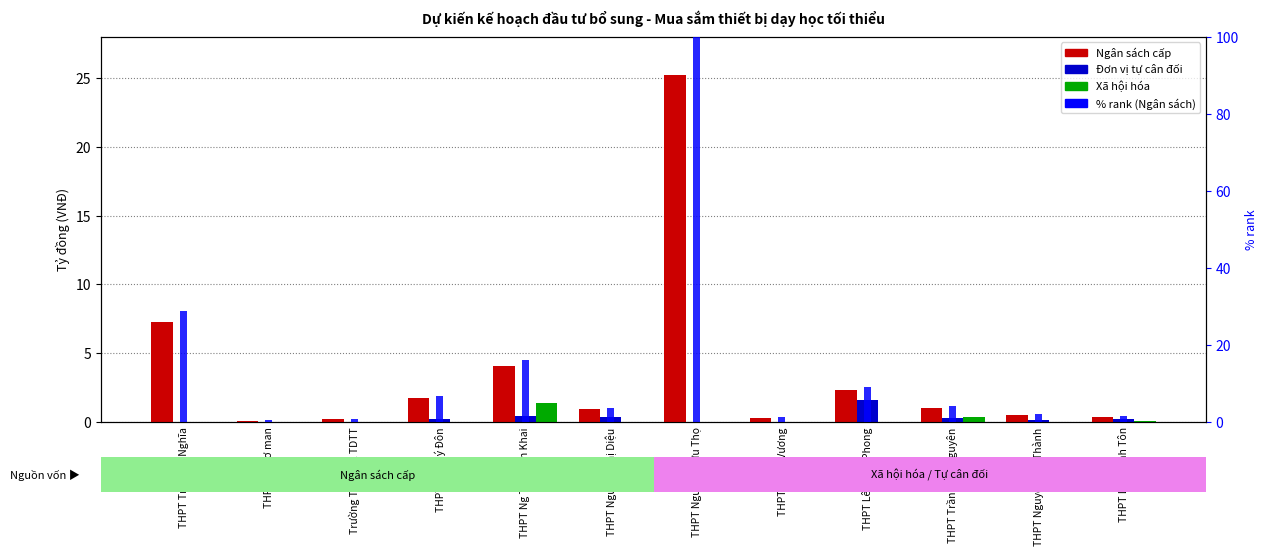

Where does the Ngân sách cấp series first go above 1?

THPT Trần Đại Nghĩa